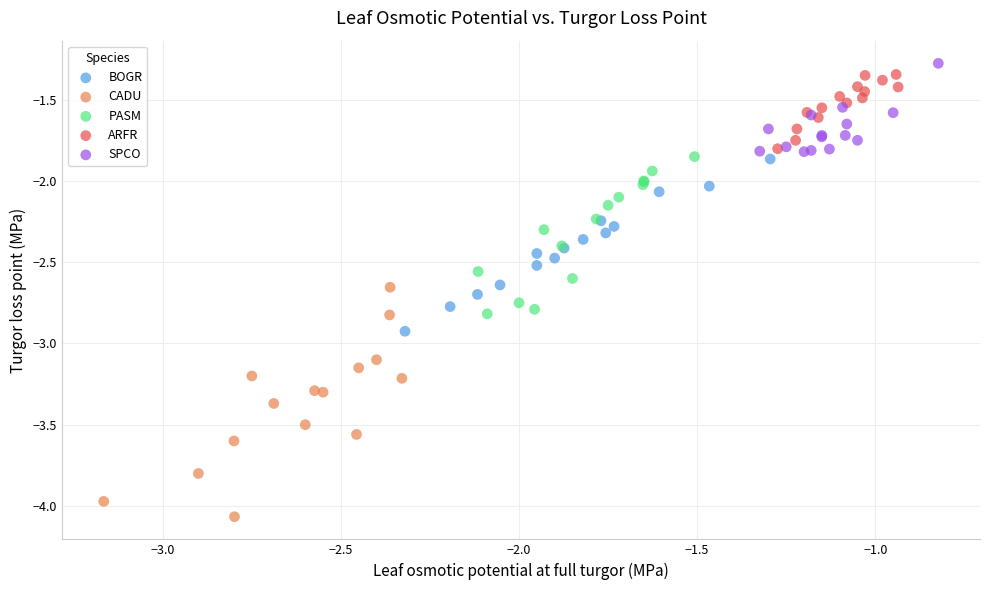

Which series reaches the minimum Y coordinate?

CADU